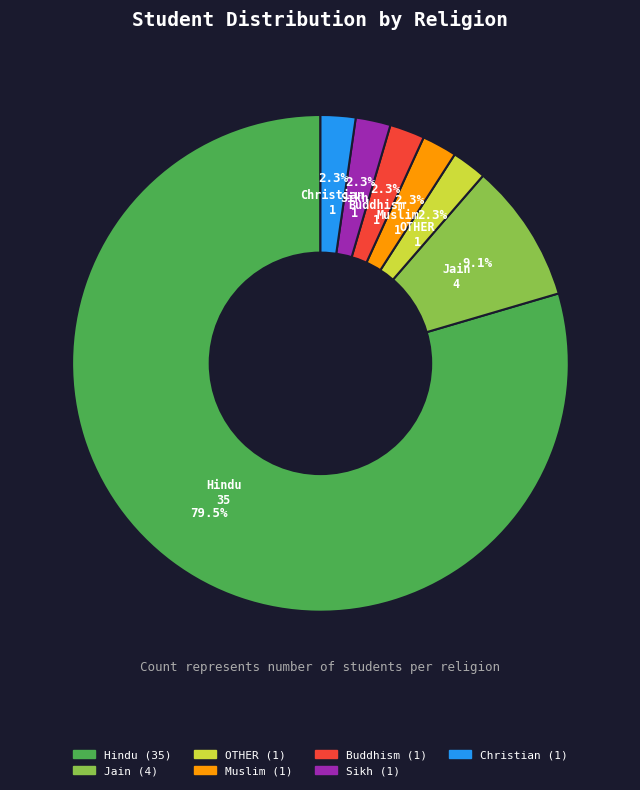

Which has a higher value, Muslim or Jain?

Jain